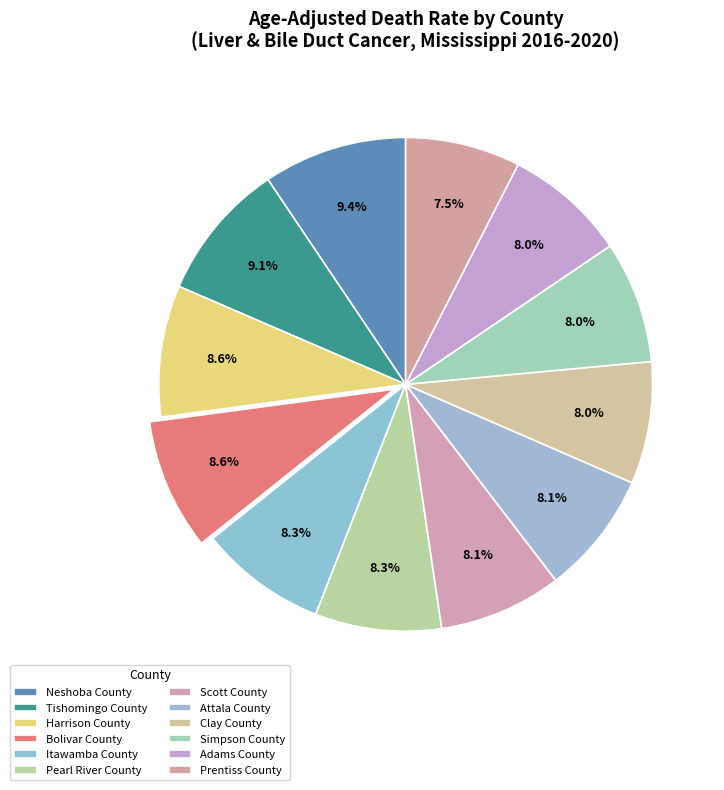

To the nearest percent, what is the difference between the largest and smallest slice percentages?

2%